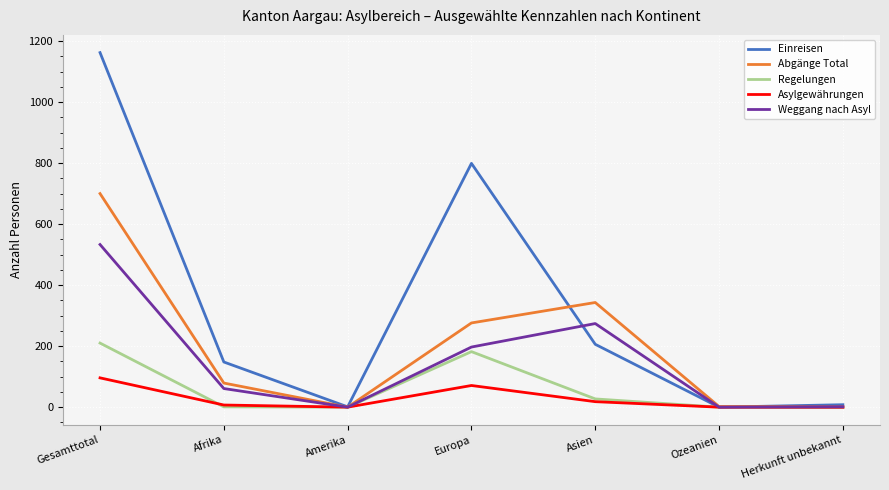

Where does the Einreisen series first go above 148?

Gesamttotal